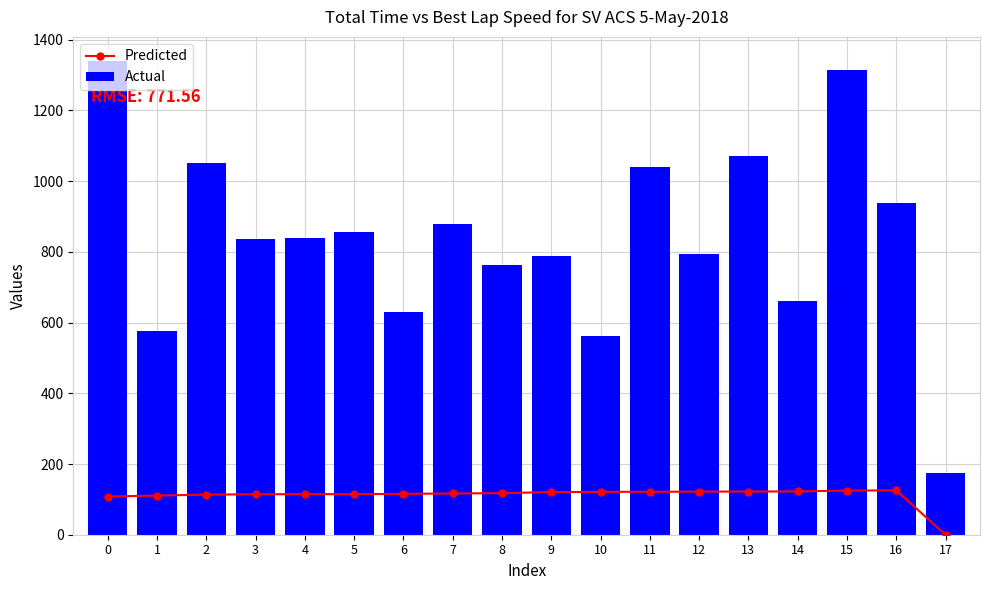

Rank the series at 3 from highest to lowest value.

Actual, Predicted